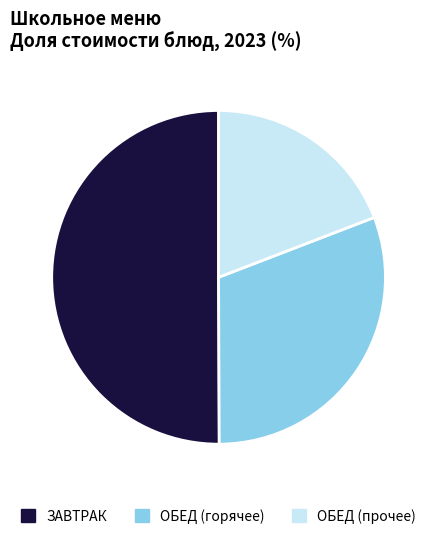

Combined, do ЗАВТРАК and ОБЕД (прочее) account for over 50%?

Yes